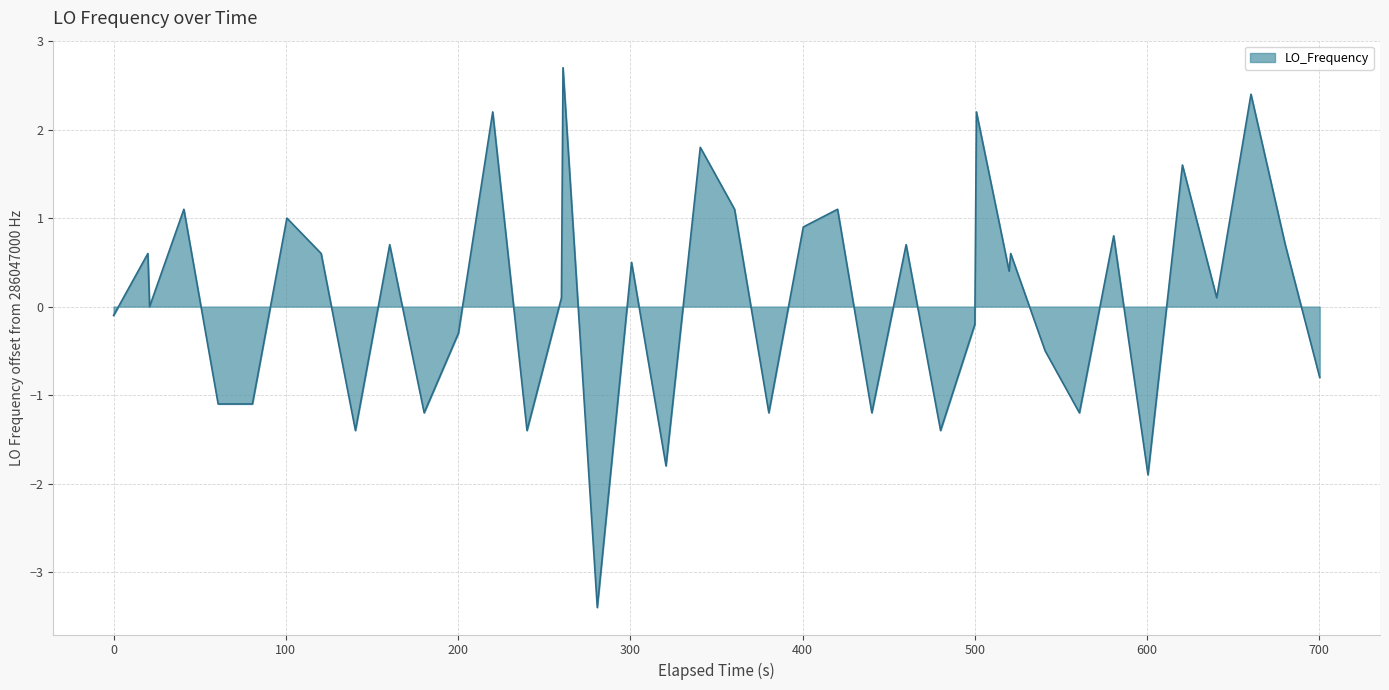

What is the greatest value displayed?

2.7